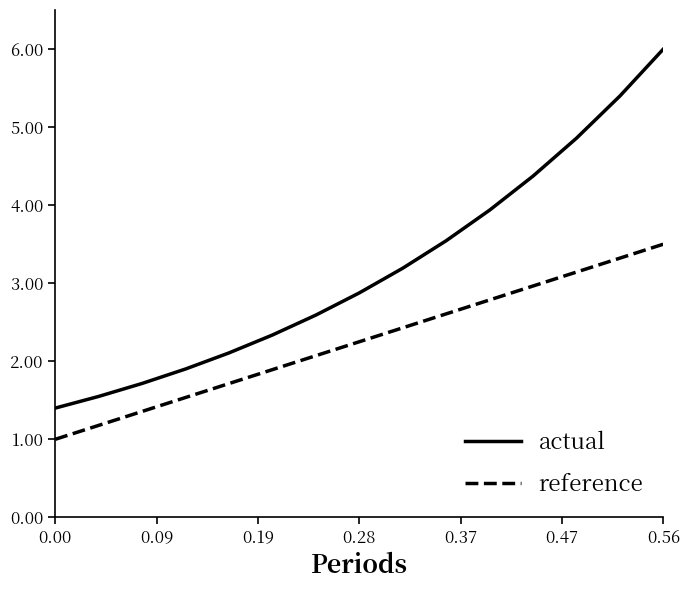

List the series in order of their overall mean, lowest first.

reference, actual